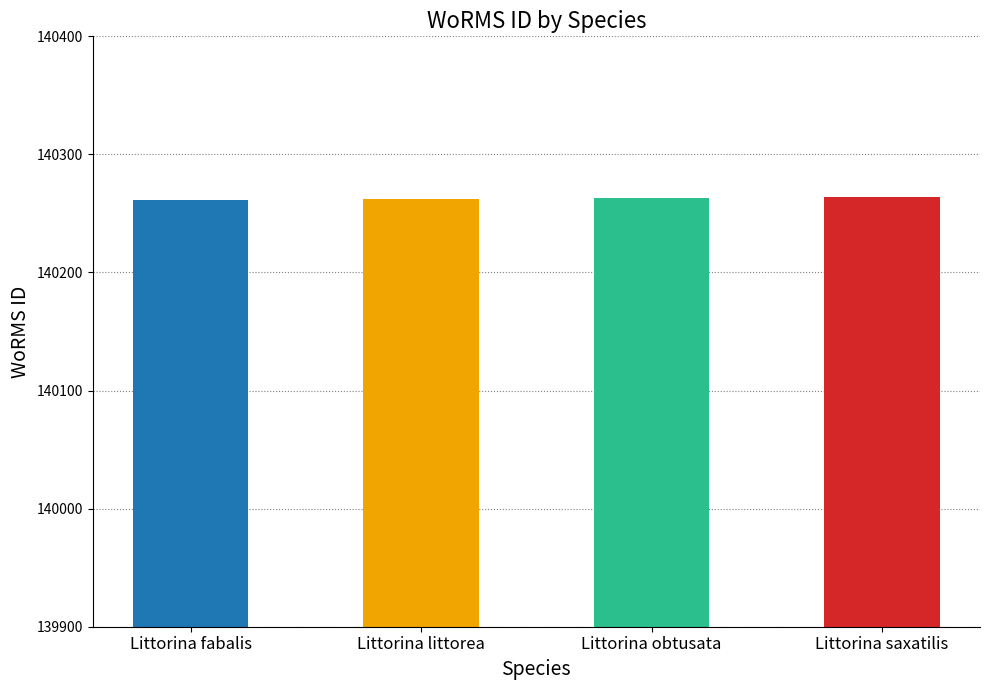

How many values are below 140263?

2